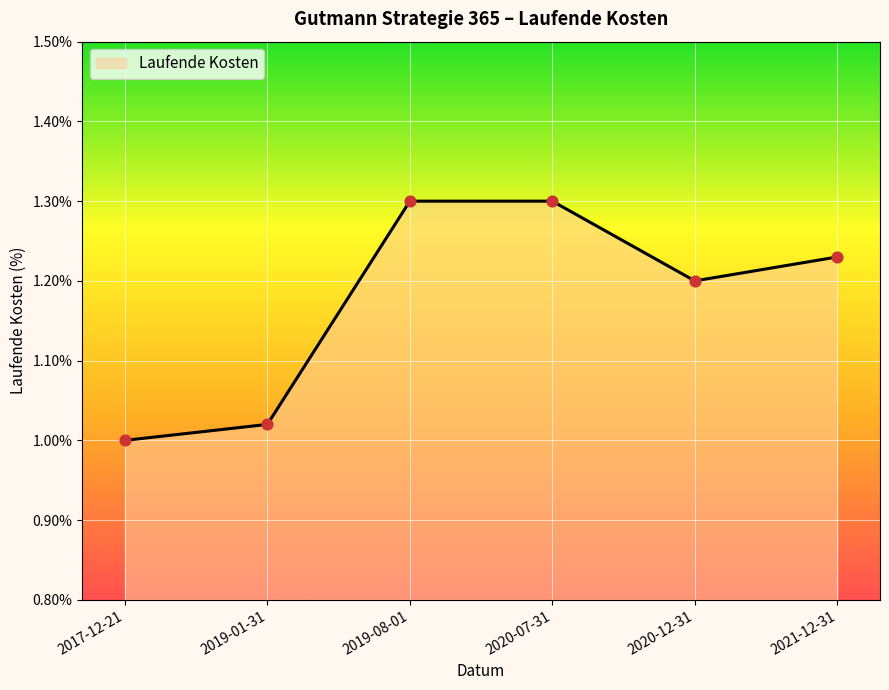

What is the change in value from 2017-12-21 to 2021-12-31?

+0.2